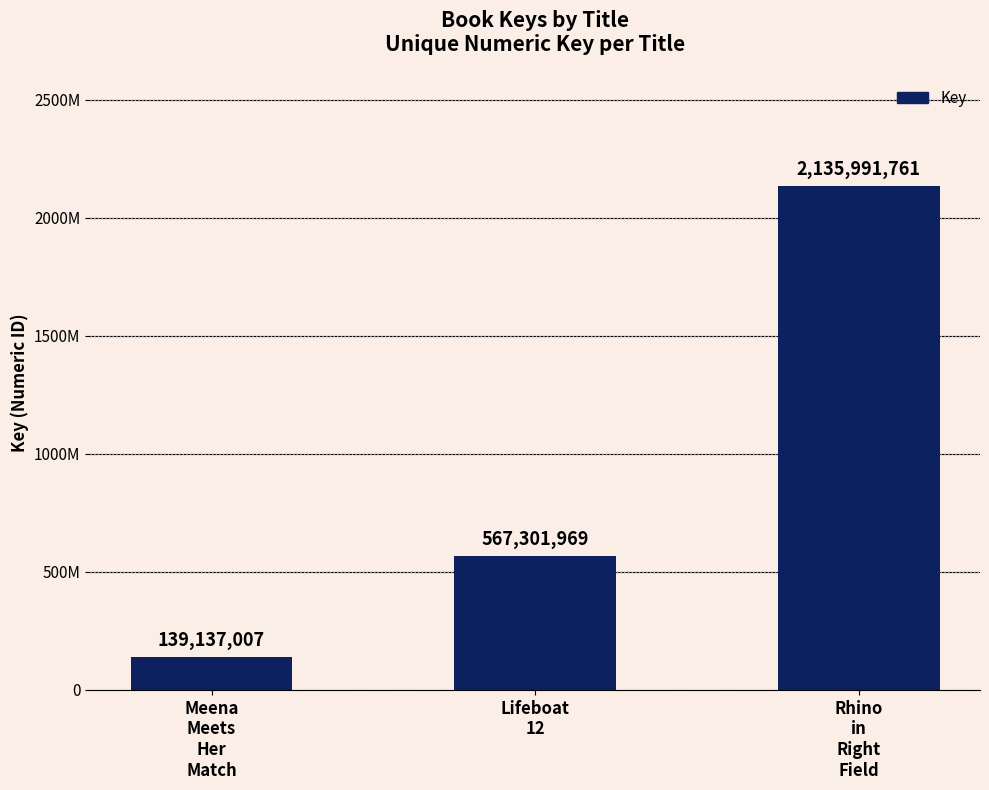

What is the maximum value shown in the chart?

2135991761